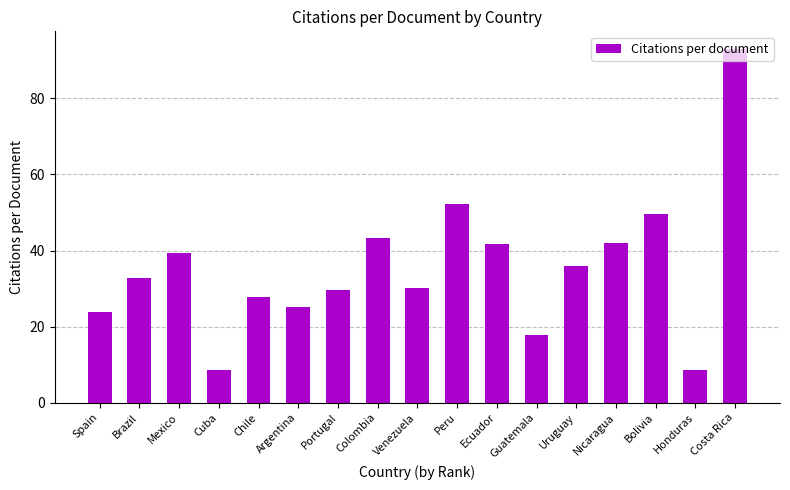

What is the label of the 9th bar from the right?

Venezuela